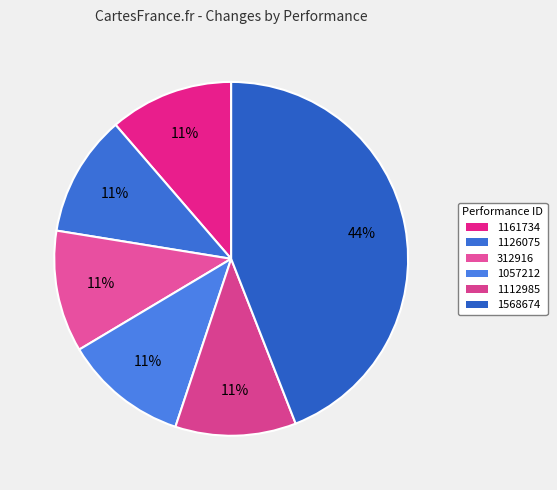

How many segments does this pie chart have?

6